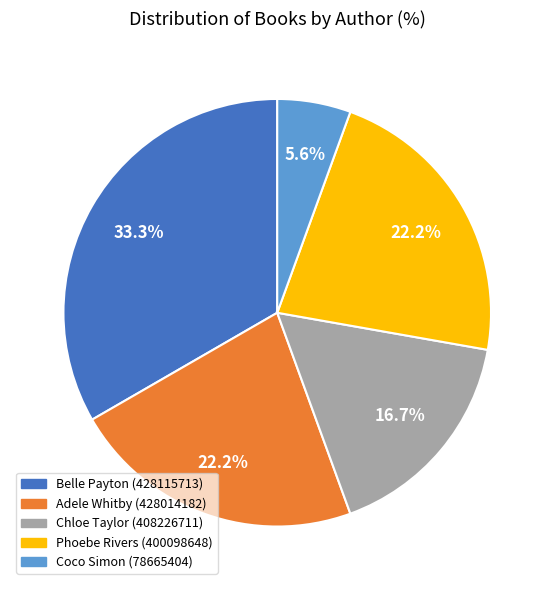

Is there any slice that represents more than half of the pie?

No